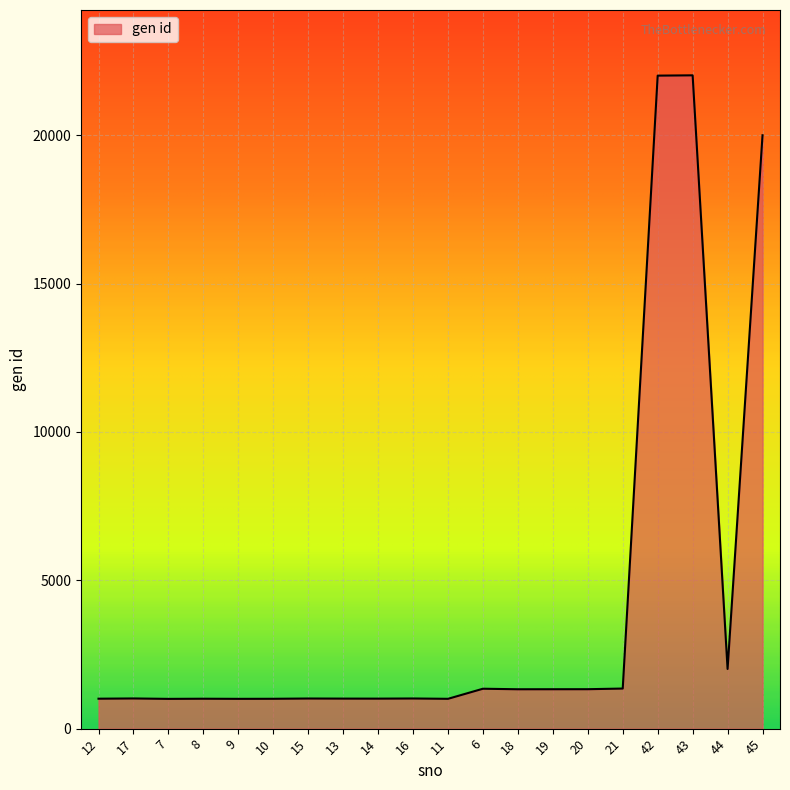

What is the change in value from 17 to 19?

+311